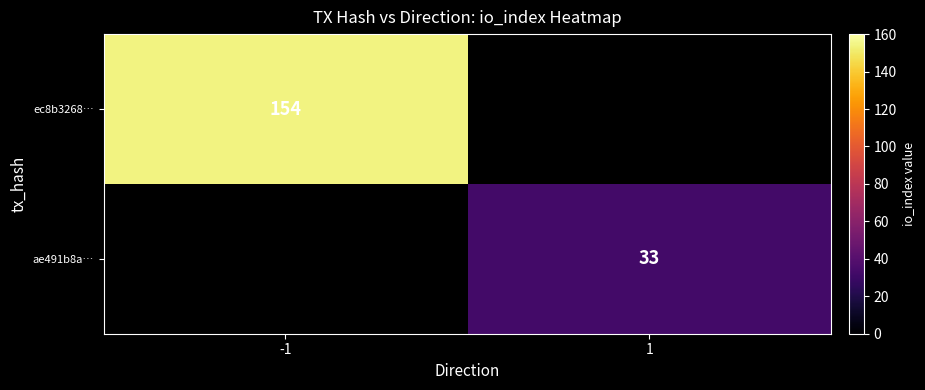

The value of ec8b3268… at -1 is 154. True or false?

True